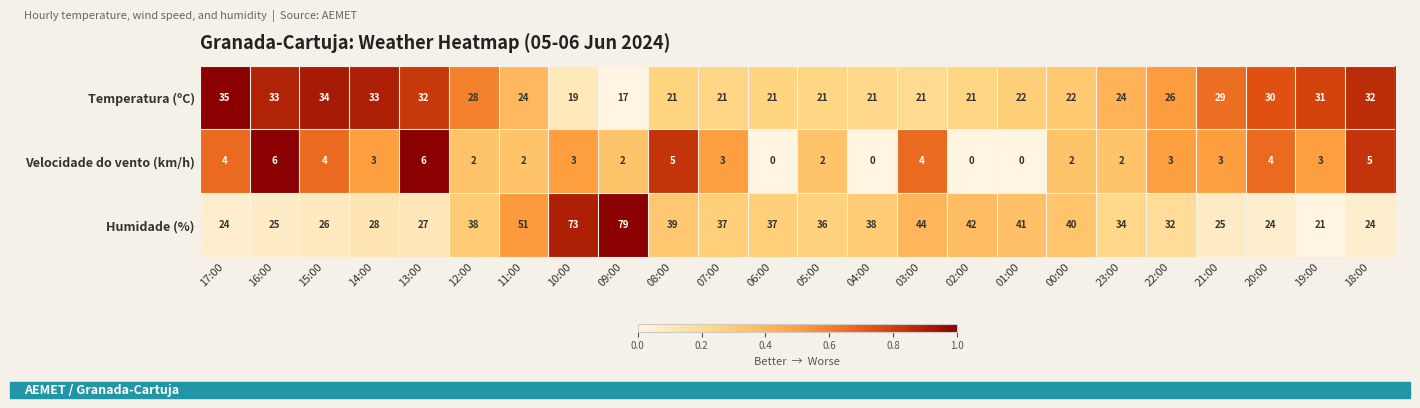

What is the average value of the Temperatura (ºC) series?

26